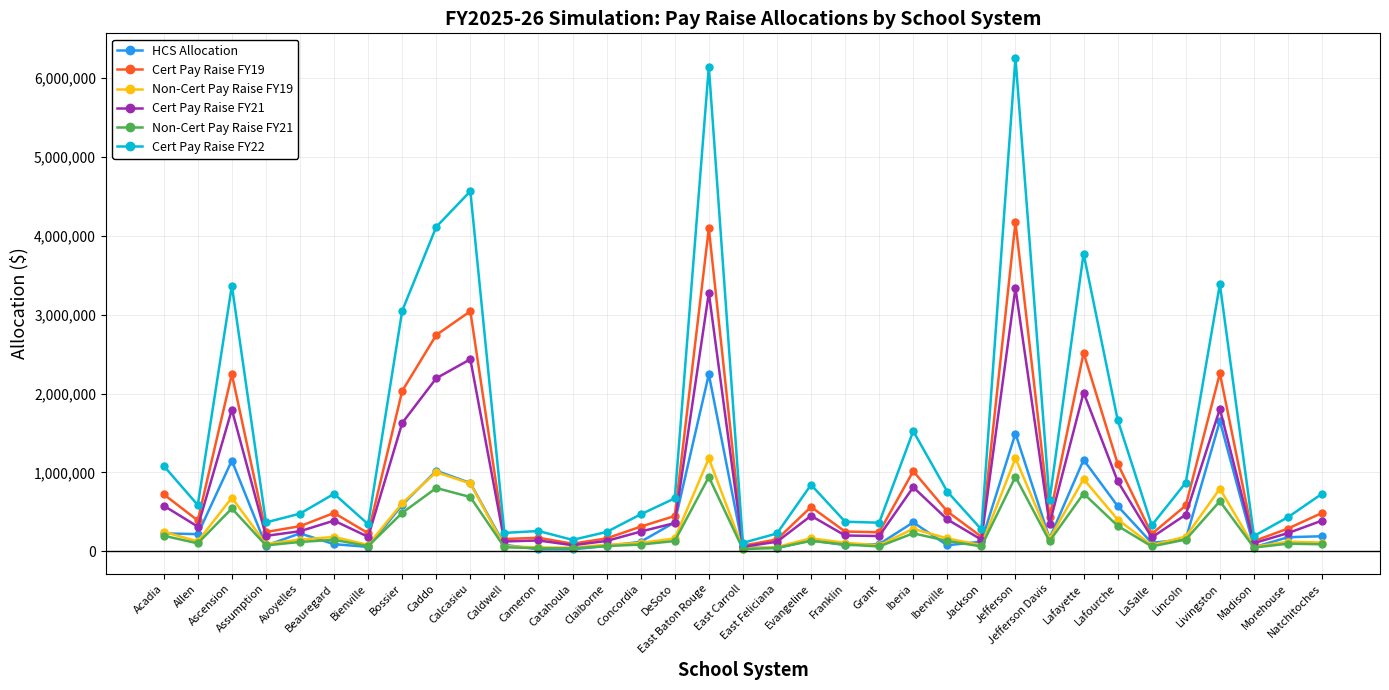

Which series has the widest spread of values?

Cert Pay Raise FY22